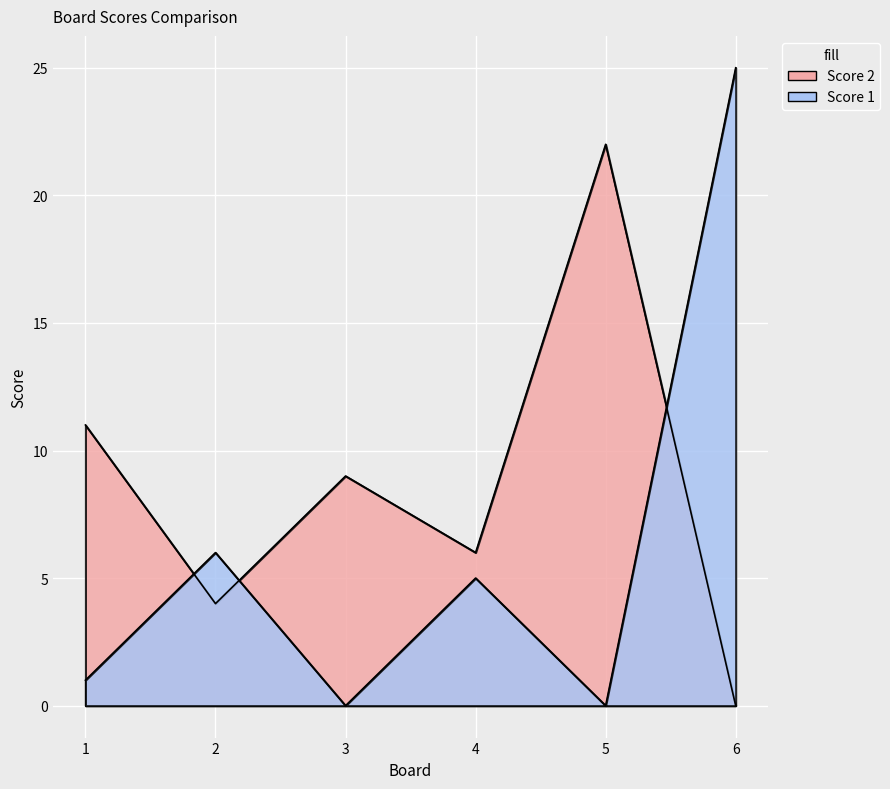

Which series has the widest spread of values?

Score 1